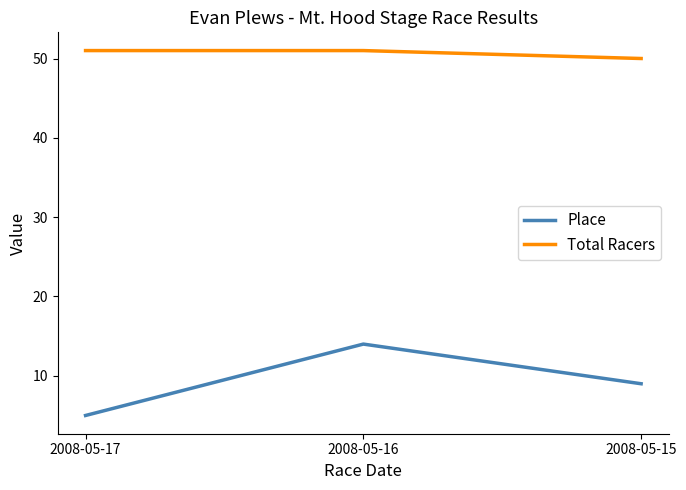

Which category has the highest value in the Place series?

2008-05-16